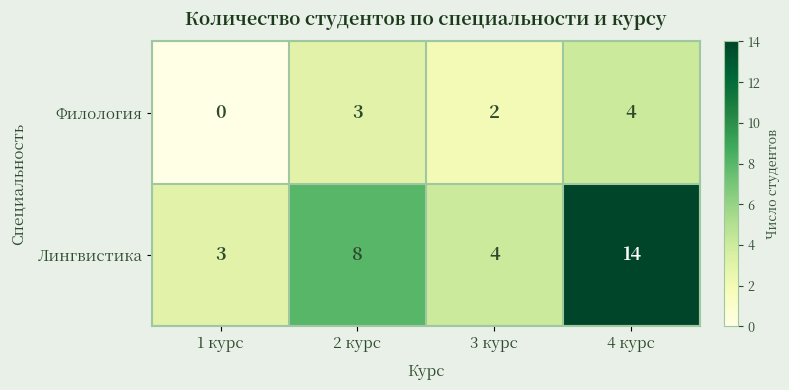

What is the total value across all series at 1 курс?

3